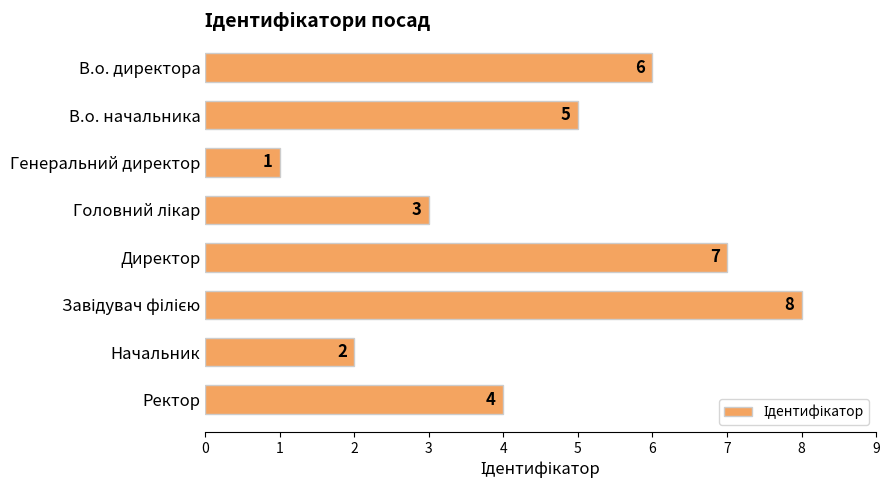

The chart shows a value of 1 at Генеральний директор. True or false?

True